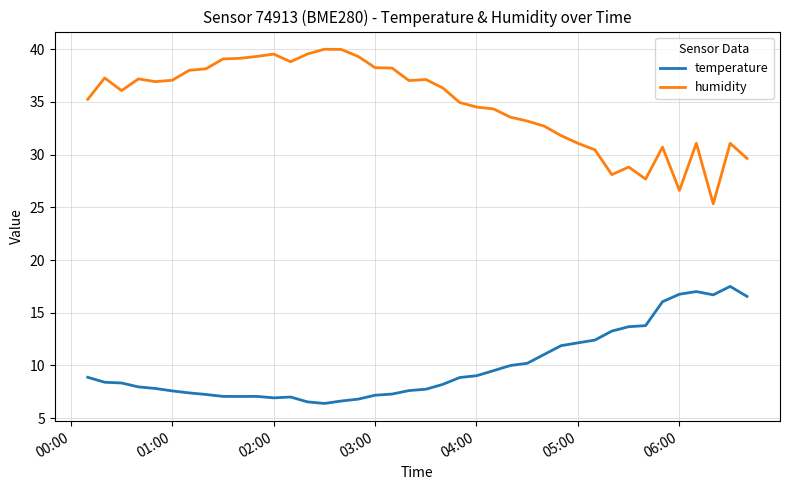

List the series in order of their overall mean, highest first.

humidity, temperature